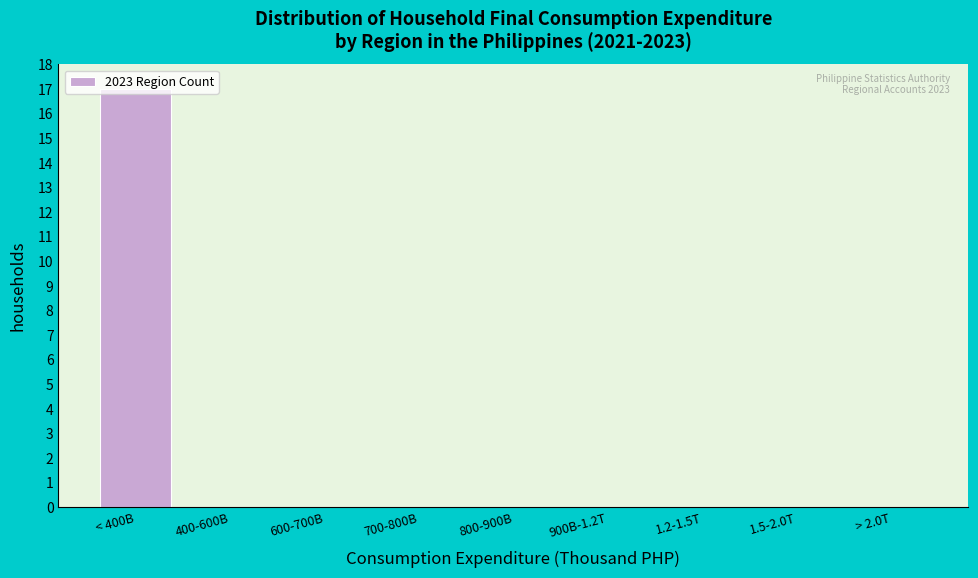

What is the sum of all values?

17